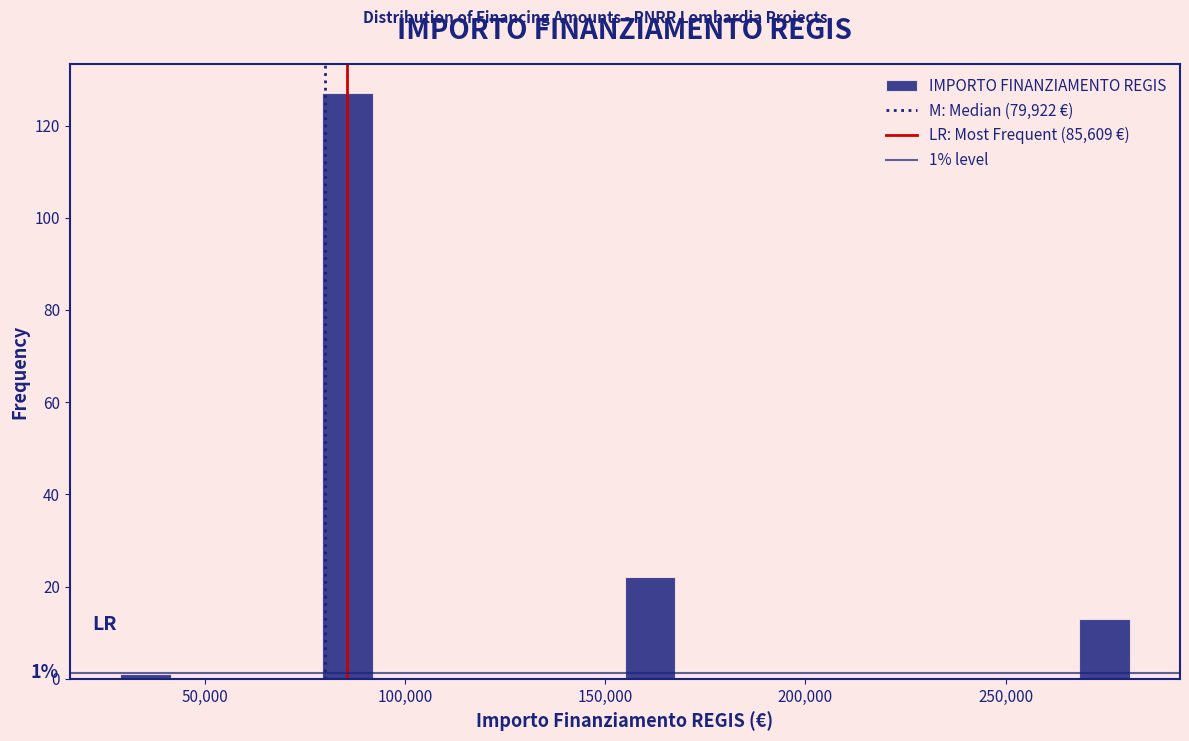

Read against the x-axis, roughly where is the centre of the tallest bar?

85000